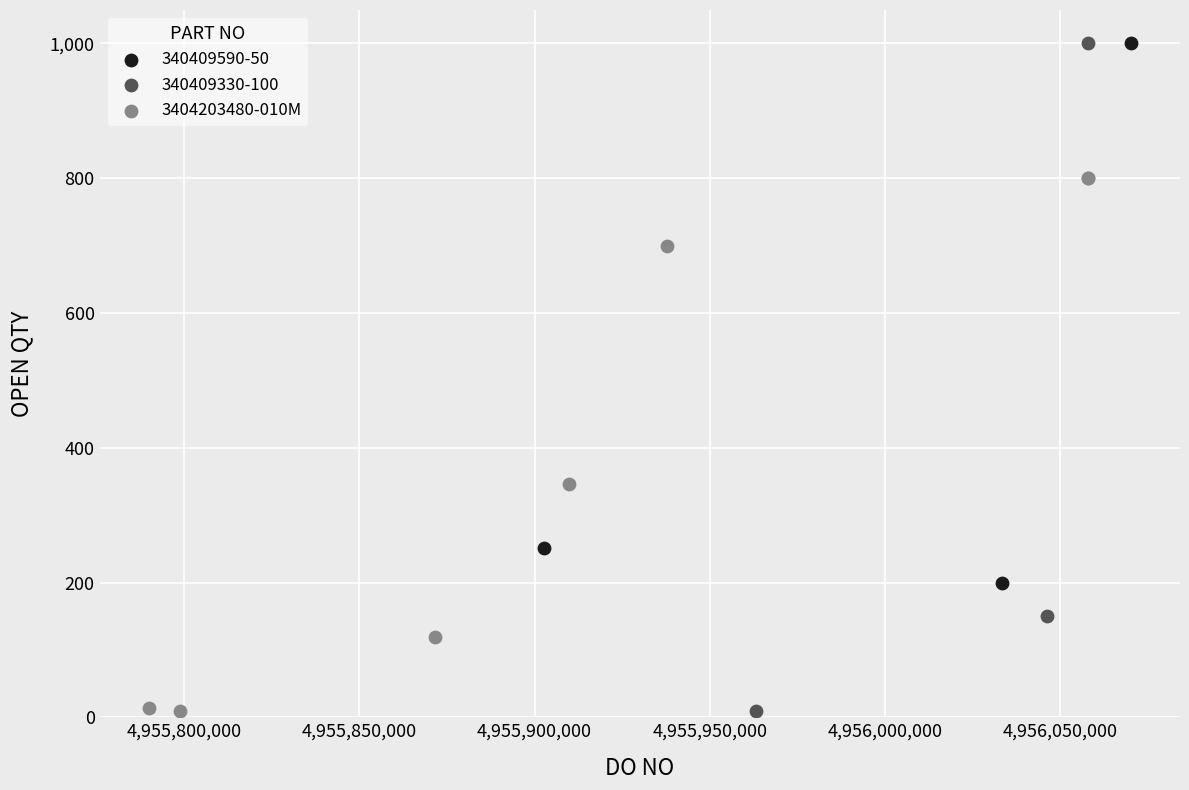

Which series has the widest spread of Y values?

340409330-100